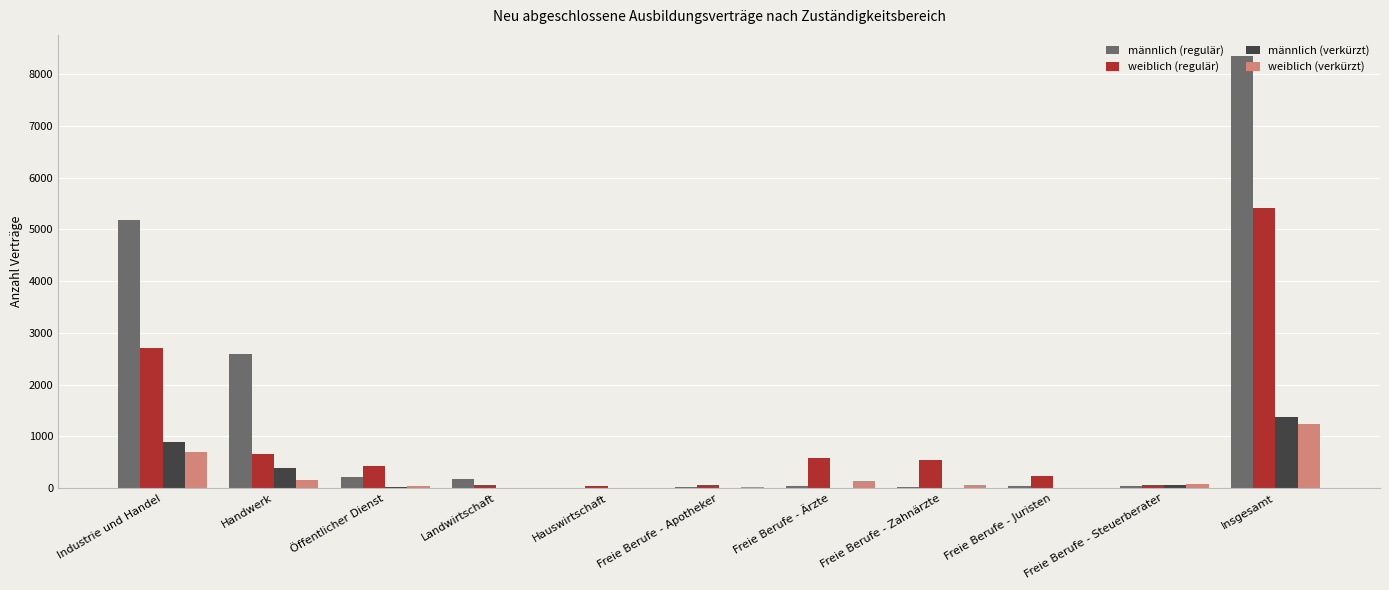

Is the value of männlich (verkürzt) at Landwirtschaft greater than the value of männlich (regulär) at Industrie und Handel?

No